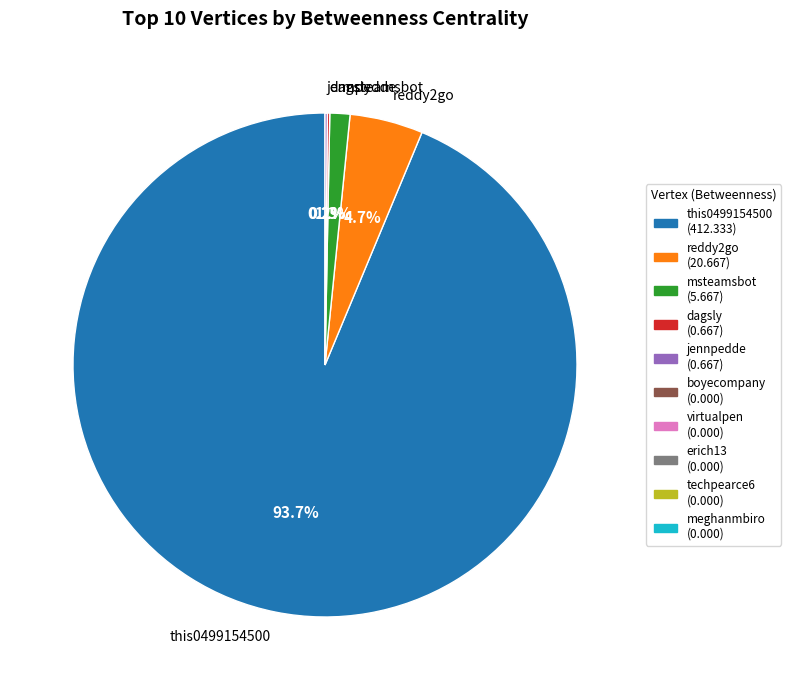

What portion of the pie excludes msteamsbot?

98.7%